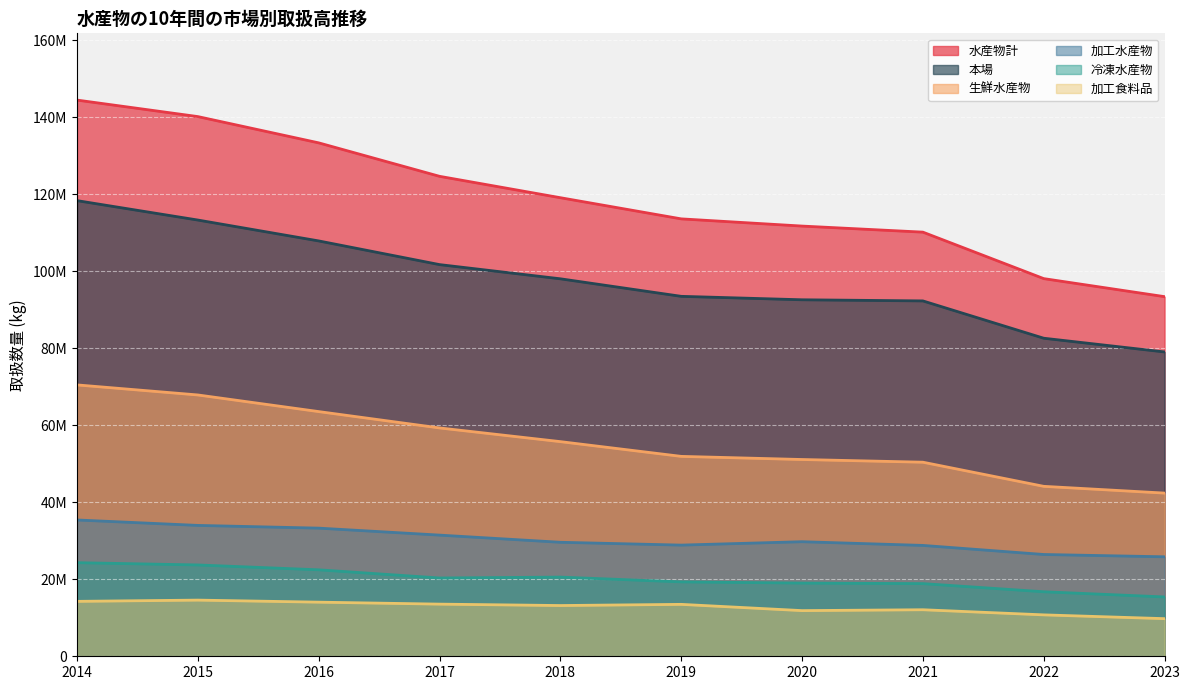

Where does the 生鮮水産物 series first go above 55772145?

2014